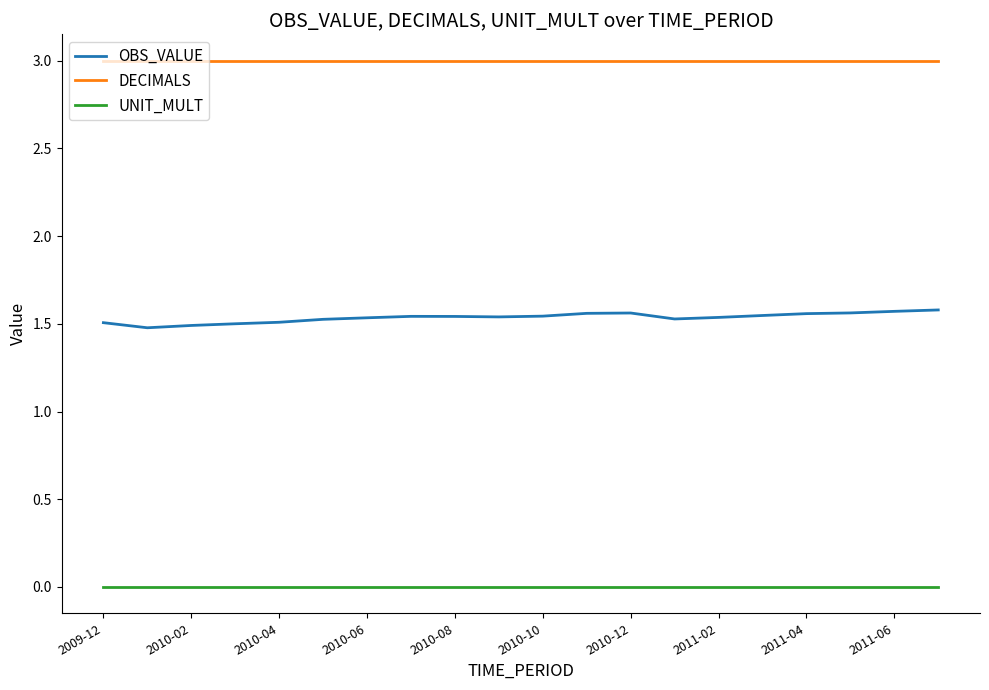

True or false: UNIT_MULT and DECIMALS intersect in this chart.

False